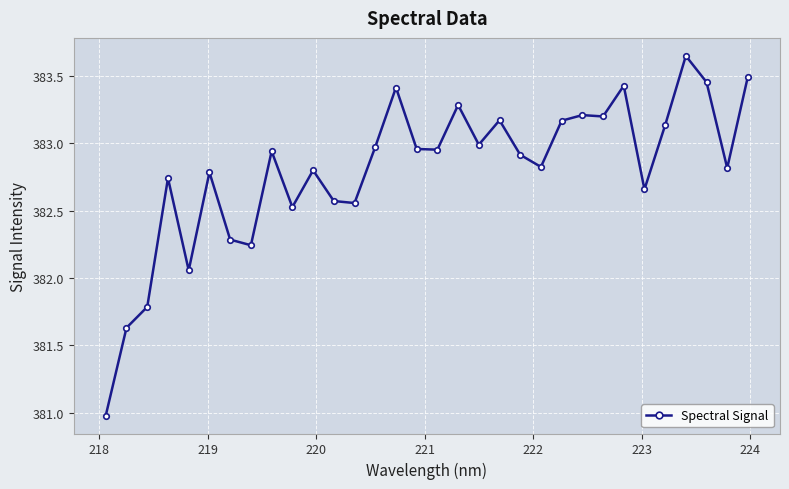

What is the difference between the maximum and second lowest values?

2.0